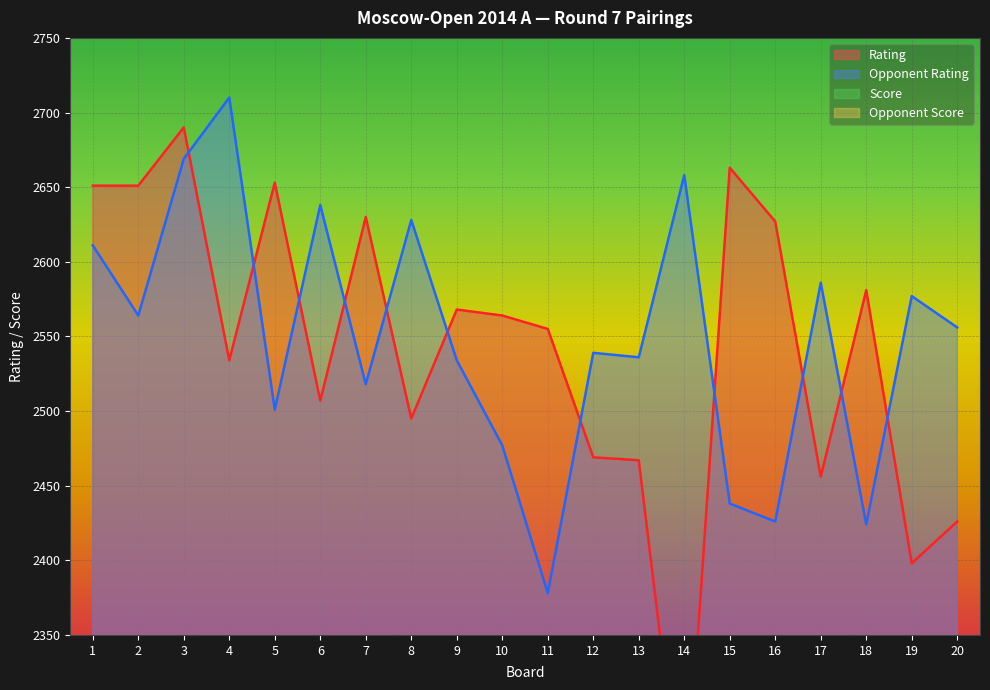

Reading left to right, transcribe all the data shown in this chart.

Rating: 2651.0	2651.0	2690.0	2534.0	2653.0	2507.0	2630.0	2495.0	2568.0	2564.0	2555.0	2469.0	2467.0	2216.0	2663.0	2627.0	2456.0	2581.0	2398.0	2426.0
Opponent Rating: 2611.0	2564.0	2669.0	2710.0	2501.0	2638.0	2518.0	2628.0	2534.0	2477.0	2378.0	2539.0	2536.0	2658.0	2438.0	2426.0	2586.0	2424.0	2577.0	2556.0
Score: 5.0	5.0	4.5	4.5	4.5	4.5	4.5	4.5	4.5	4.5	4.5	4.5	4.5	4.5	4.0	4.0	4.0	4.0	4.0	4.0
Opponent Score: 5.0	5.0	5.0	4.5	4.5	4.5	4.5	4.5	4.5	4.5	4.5	4.5	4.5	4.0	4.0	4.0	4.0	4.0	4.0	4.0